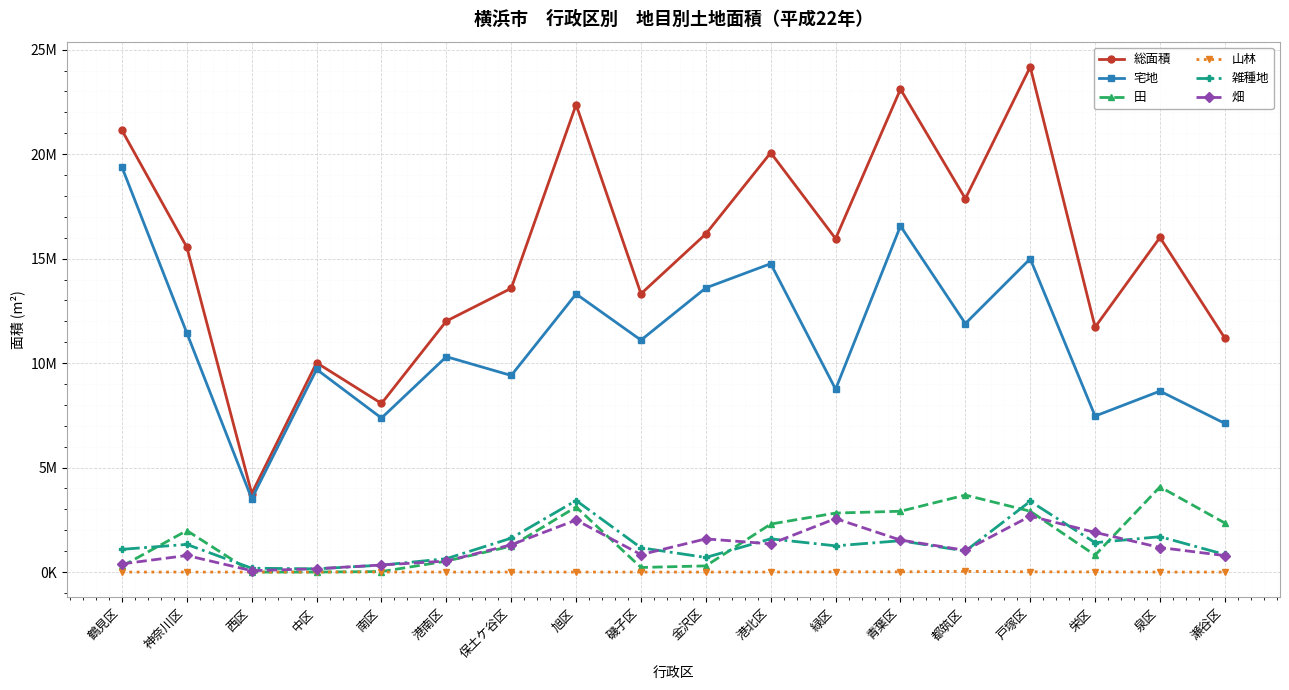

At which label does 畑 first exceed 1175234?

保土ケ谷区